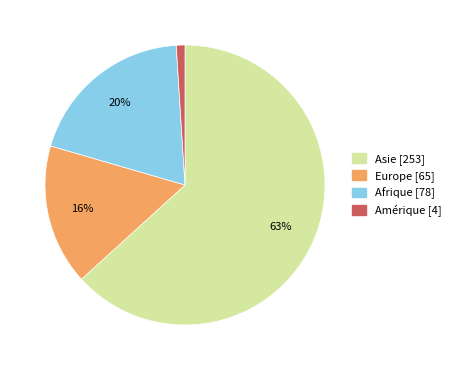

Rank the categories by value from highest to lowest.

Asie, Afrique, Europe, Amérique